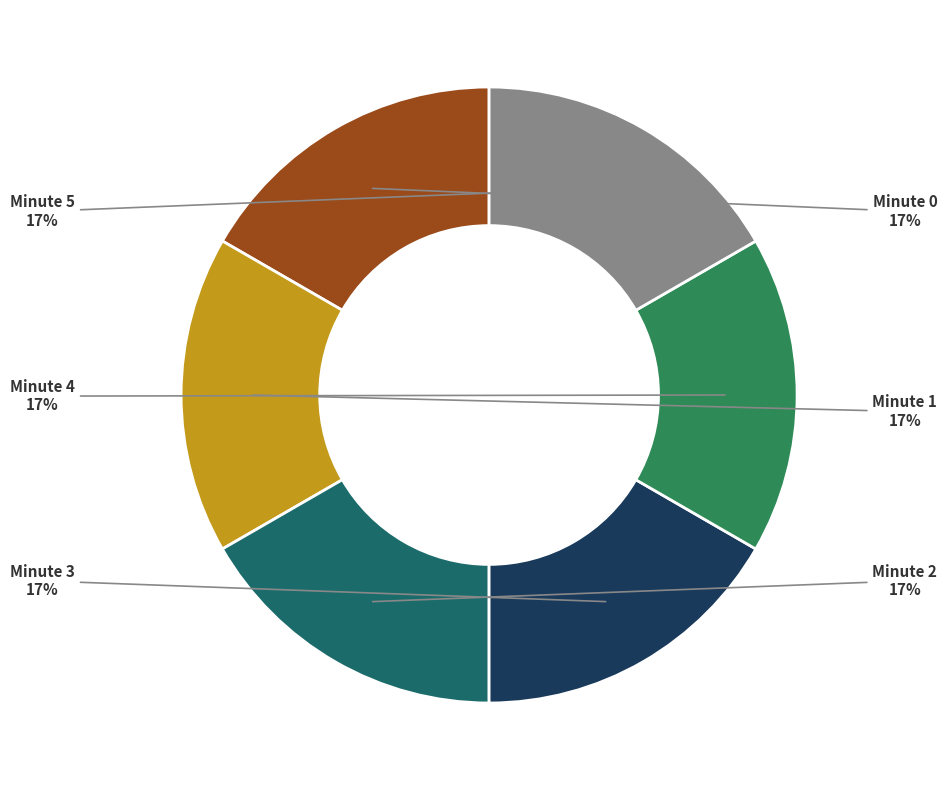

Is there any slice that represents more than half of the pie?

No